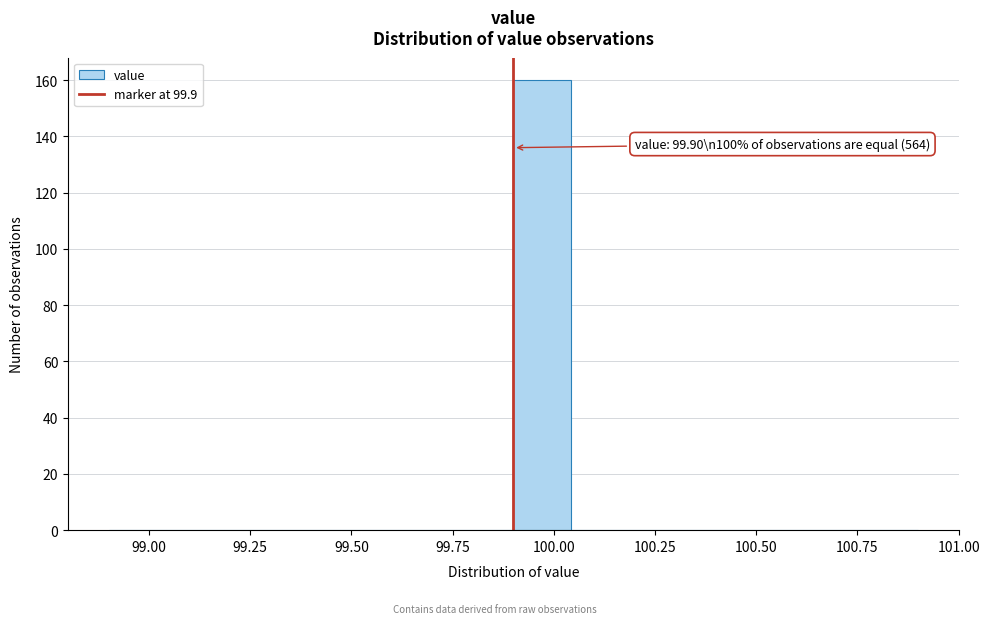

Read against the x-axis, roughly where is the centre of the tallest bar?

99.95